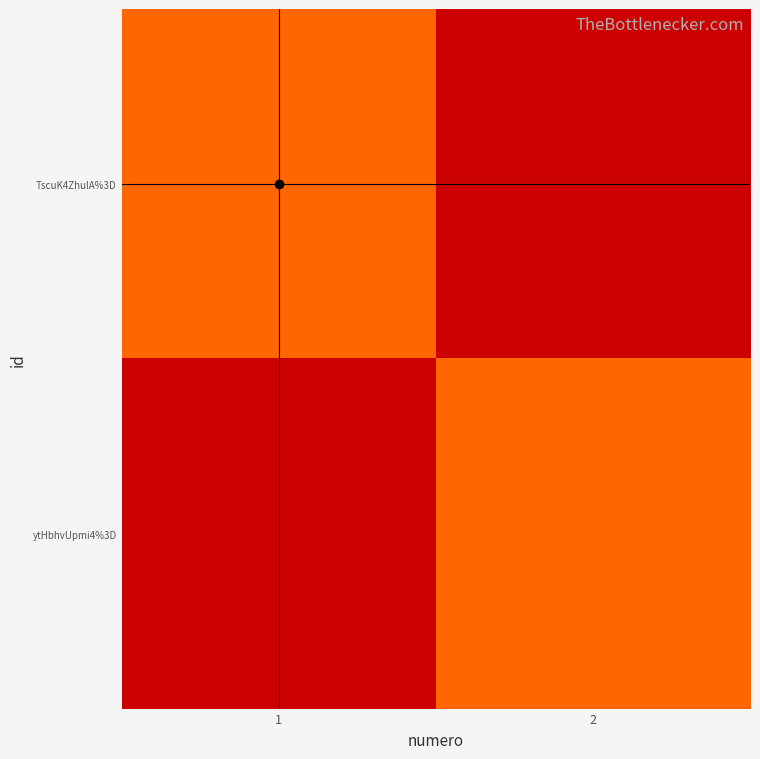

Reading left to right, extract all data points from this chart.

TscuK4ZhulA%3D: 1=1	2=0
ytHbhvUpmi4%3D: 1=0	2=1